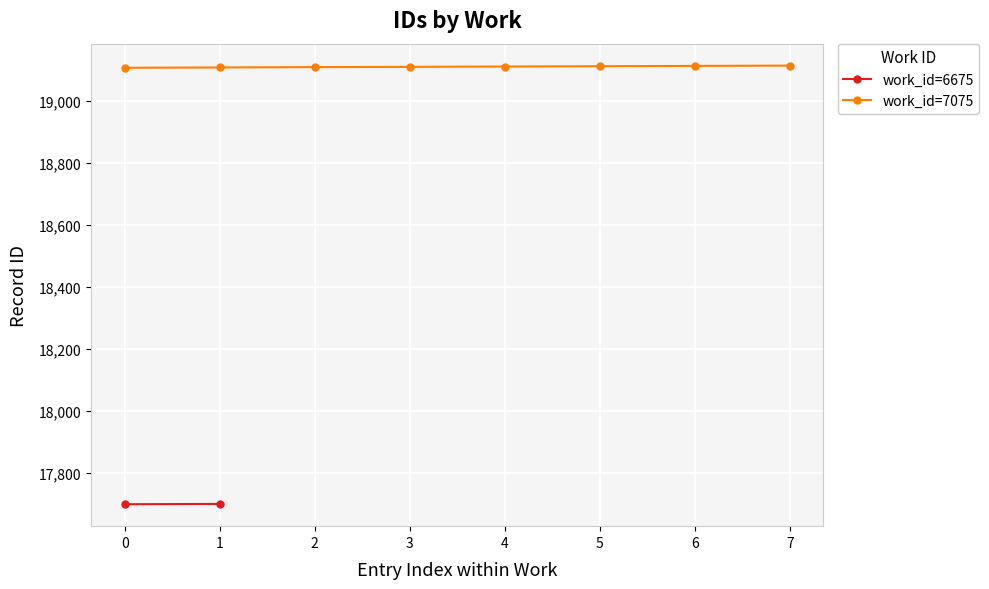

What value does the data have at 4?

19110